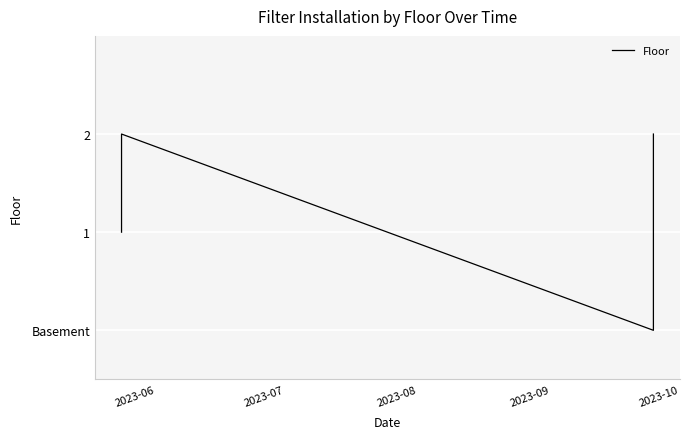

What is the maximum value shown in the chart?

2